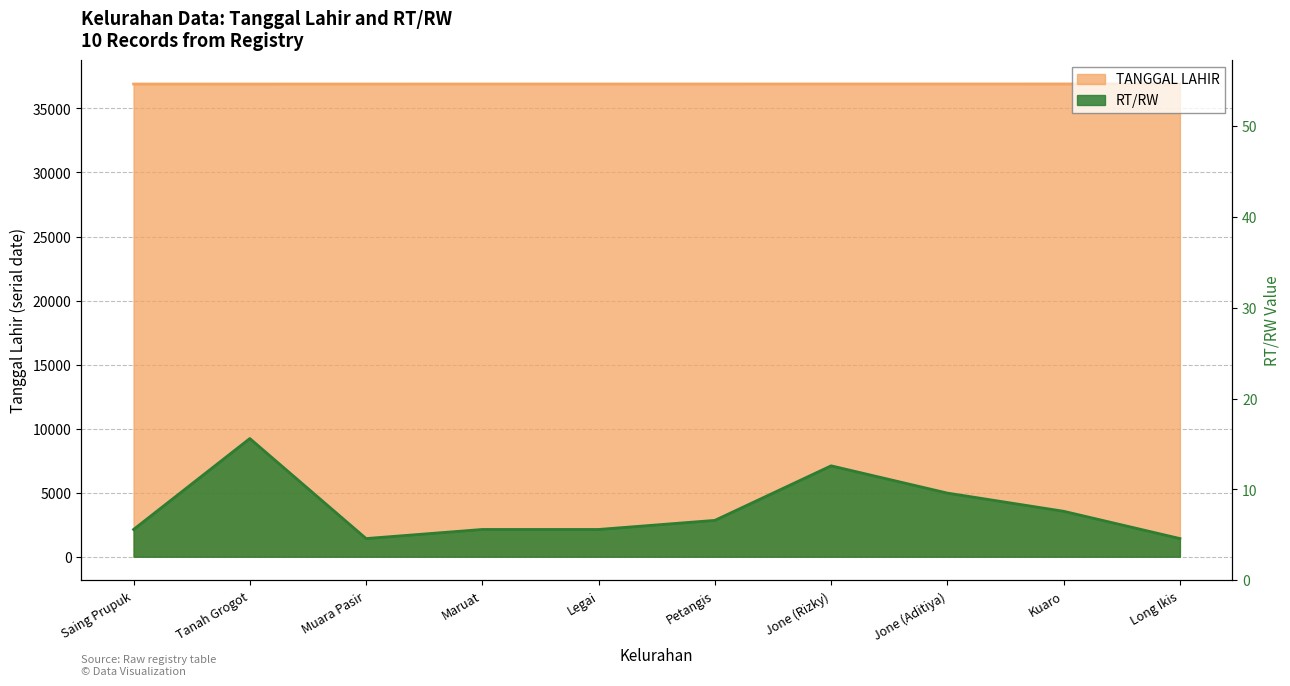

Does the chart display data point markers on the line(s)?

No